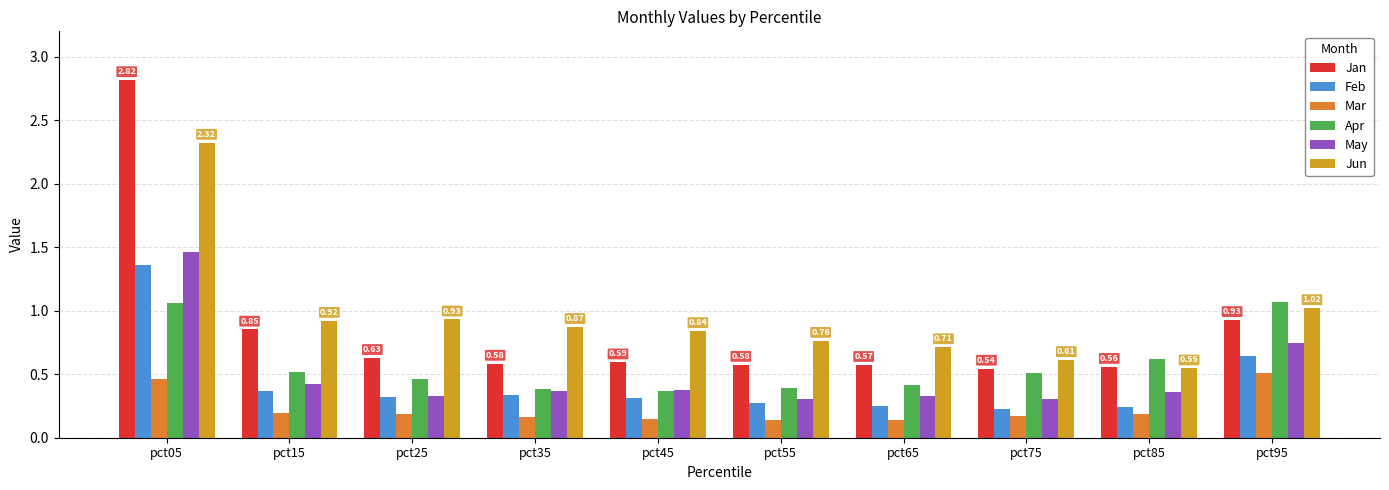

What is the value of the Apr bar at the 1st from the left?

1.1